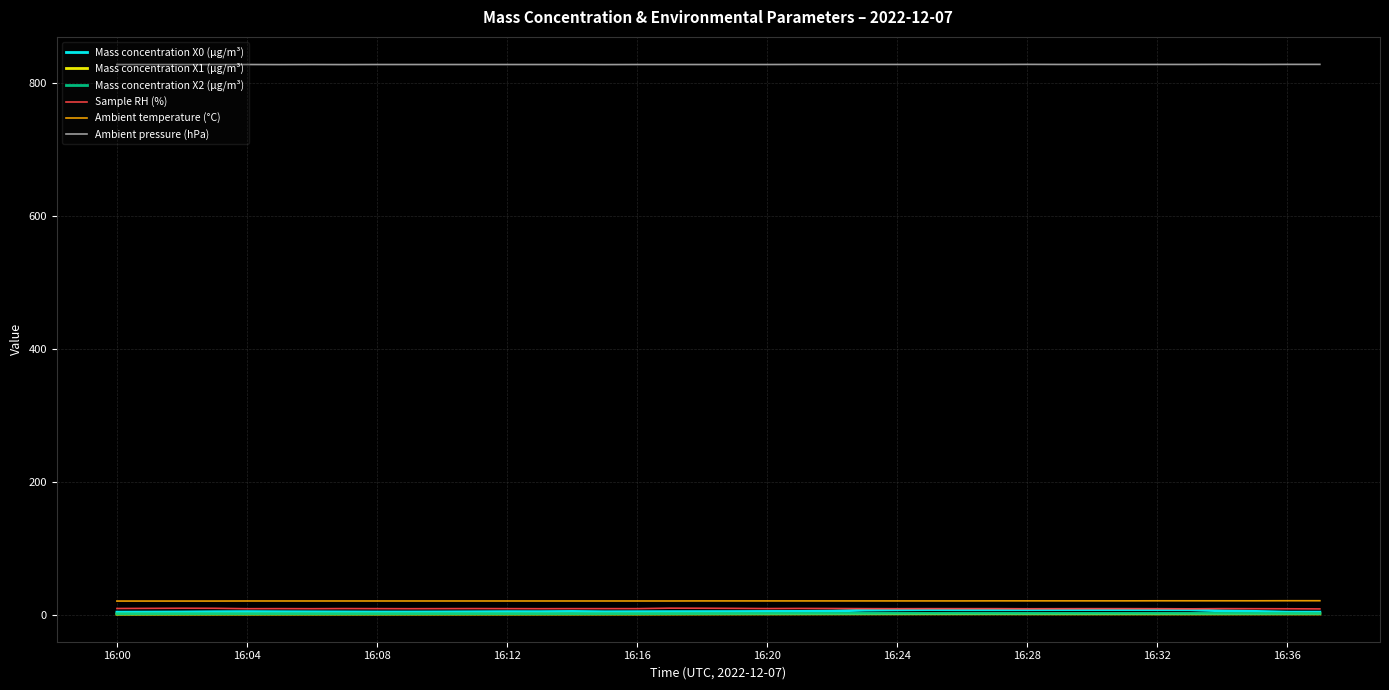

Which series has the largest range (max minus min)?

Mass concentration X0 (μg/m³)